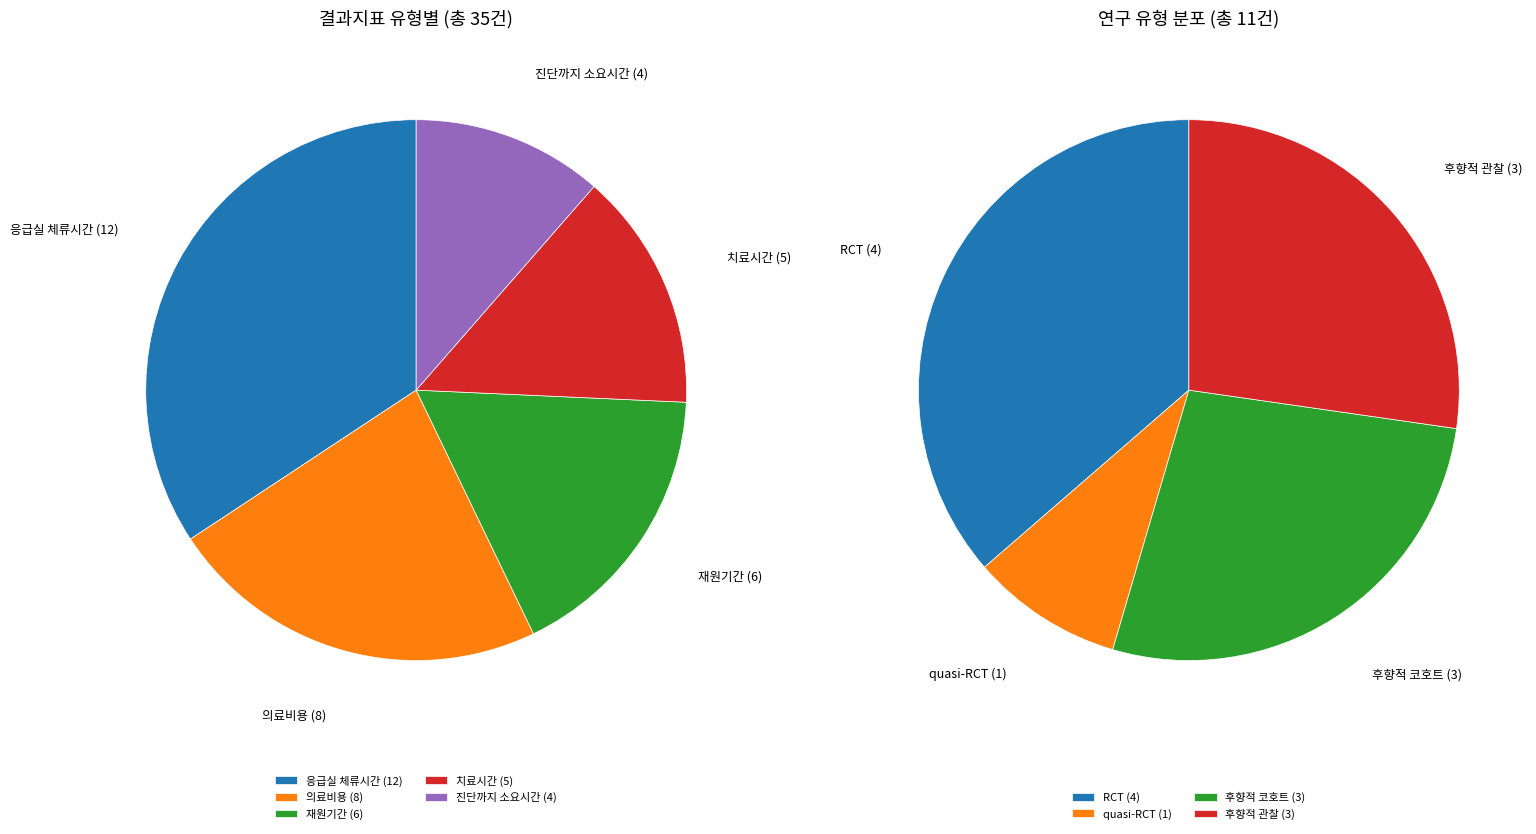

Rank the categories by value from highest to lowest.

응급실 체류시간, 의료비용, 재원기간, 치료시간, 진단까지 소요시간